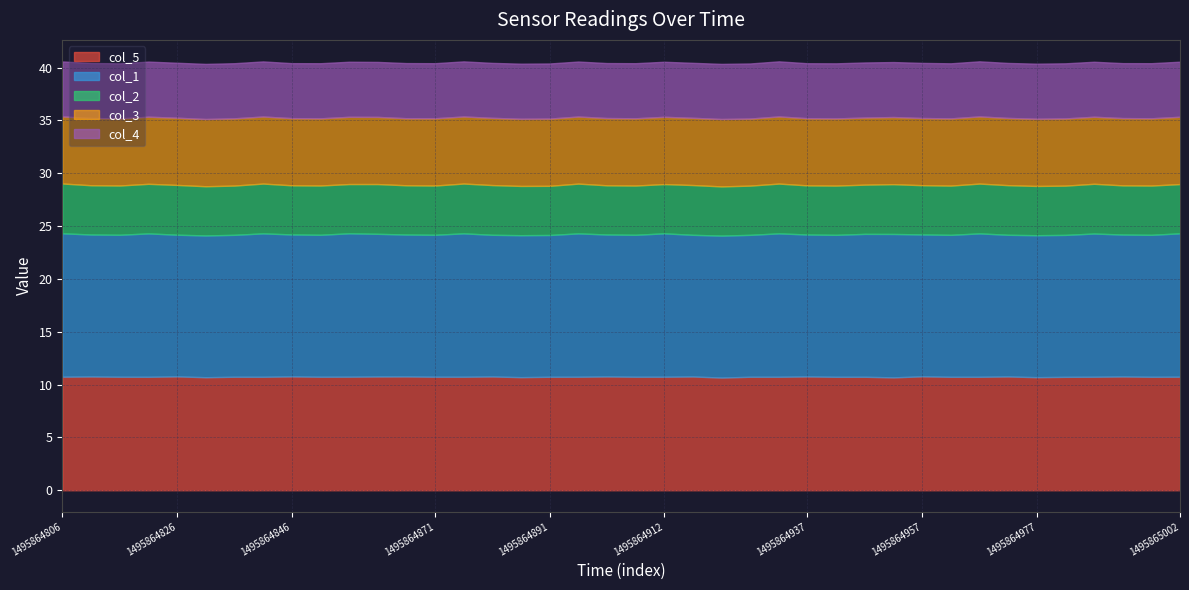

What is the maximum value shown in the chart?

13.6